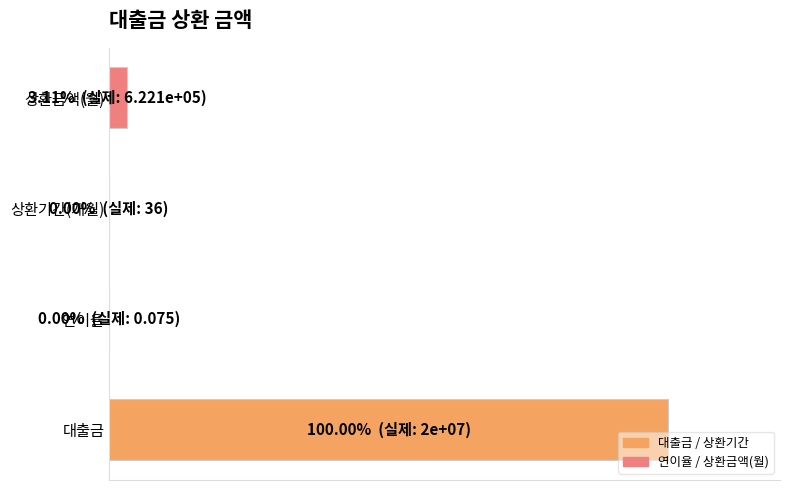

Does the chart contain stacked bars?

No